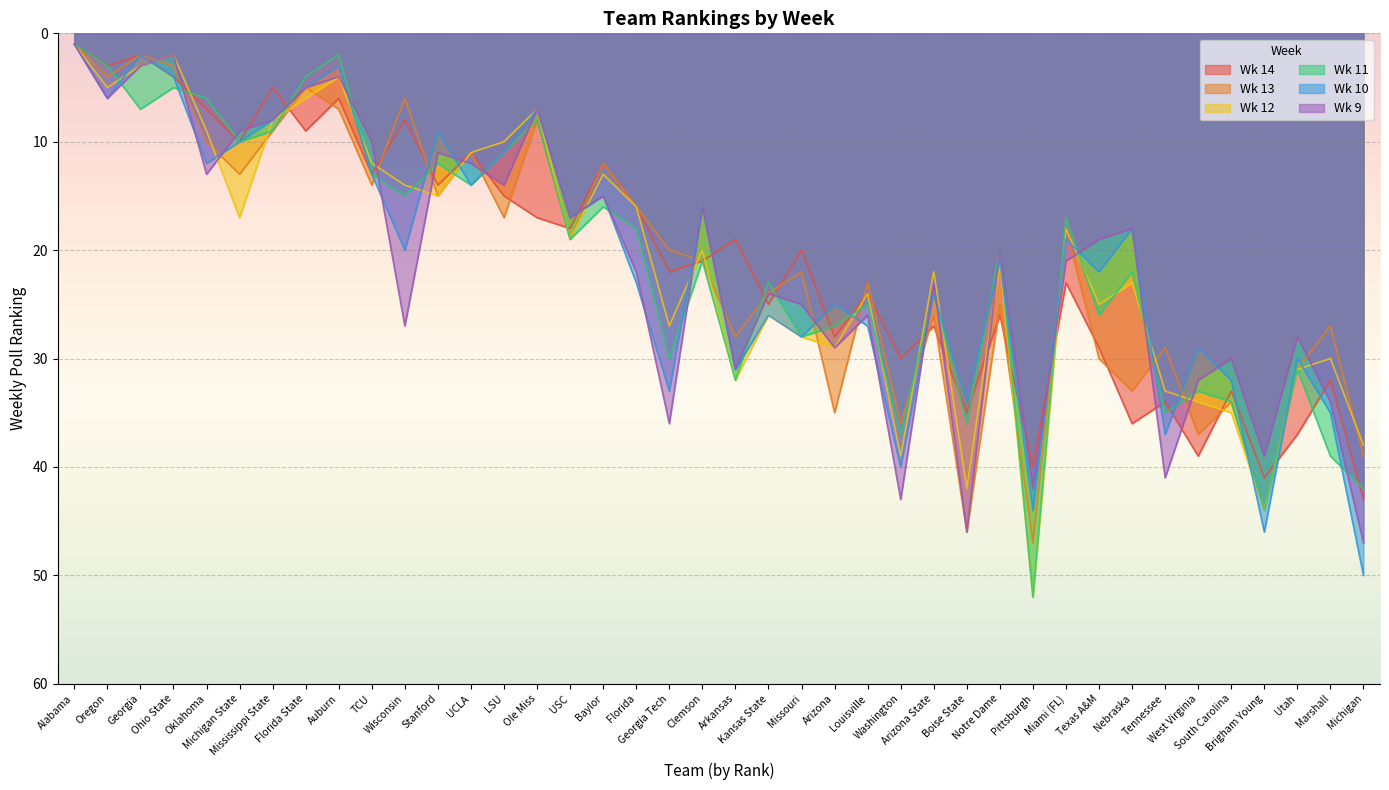

List the series in order of their peak value, lowest first.

Wk 14, Wk 13, Wk 9, Wk 10, Wk 12, Wk 11